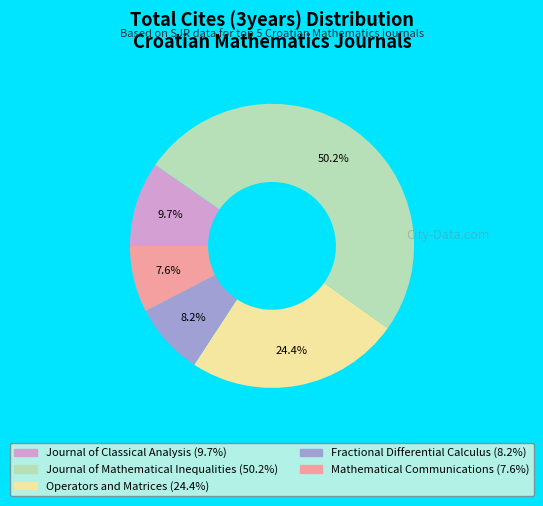

Combined, do Operators and Matrices and Journal of Classical Analysis account for over 50%?

No